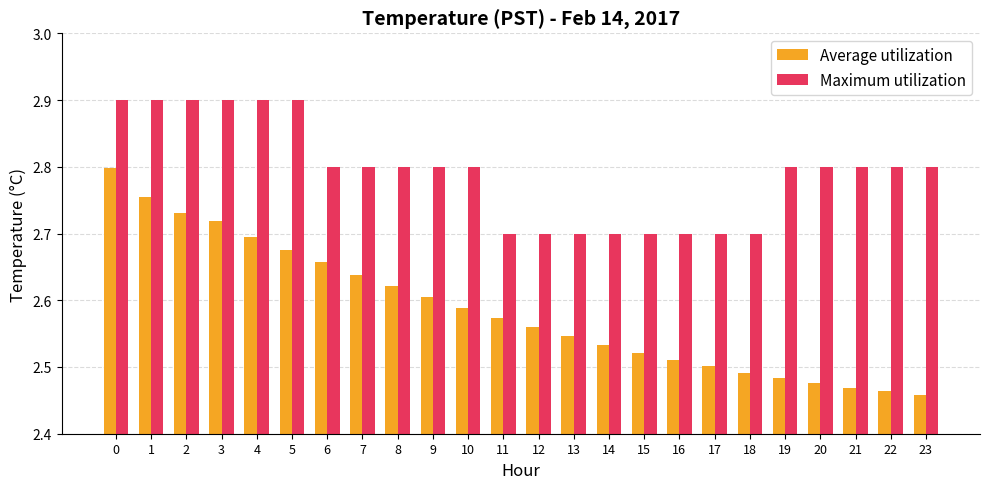

What are all the series names shown in the legend?

Average utilization, Maximum utilization